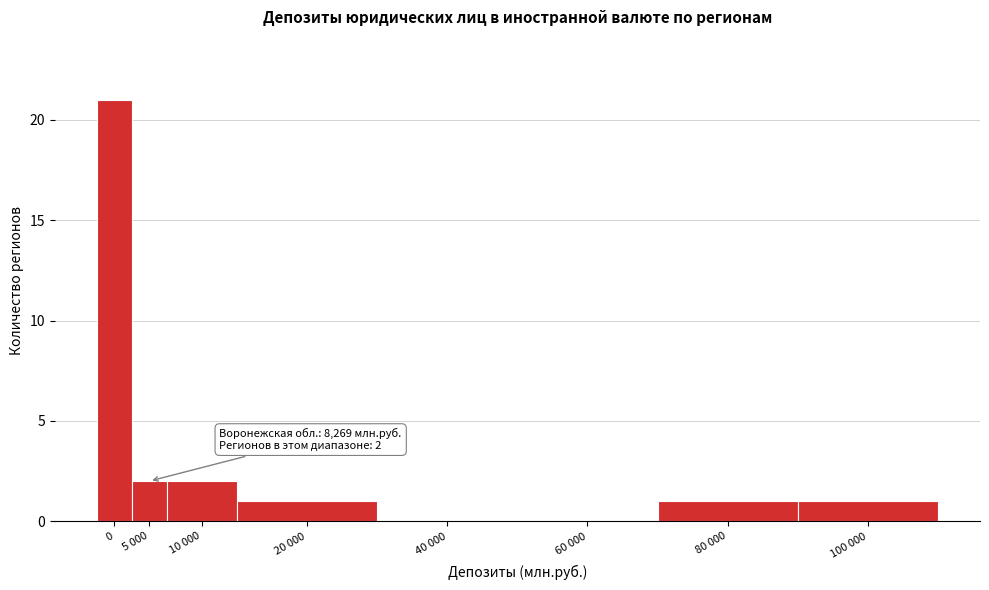

Reading left to right, extract all data points from this chart.

0=21	5 000=2	10 000=2	20 000=1	40 000=0	60 000=0	80 000=1	100 000=1